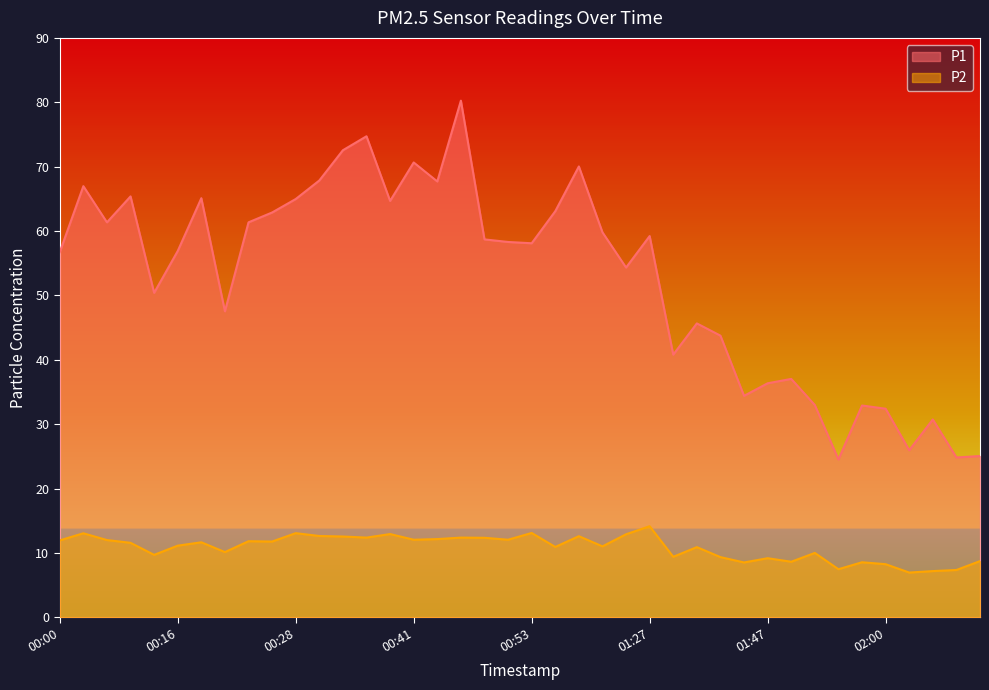

At which label does P2 reach its minimum?

02:03